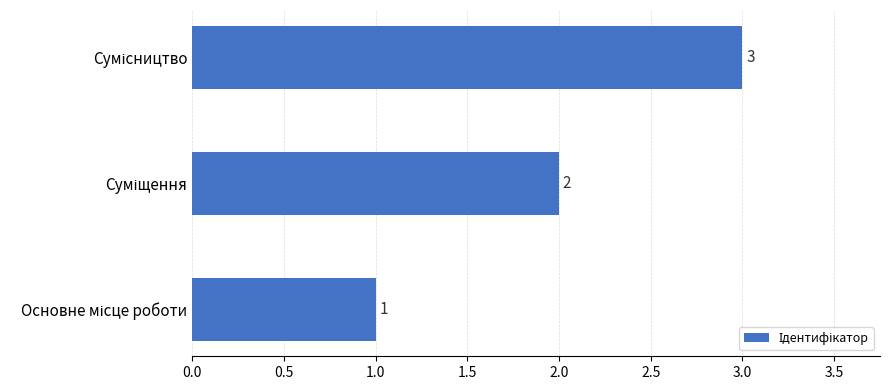

What is the greatest value displayed?

3